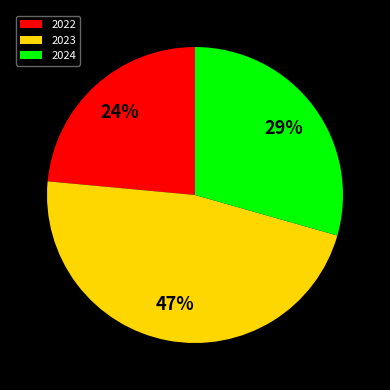

To the nearest percent, what portion does 2022 represent?

24%